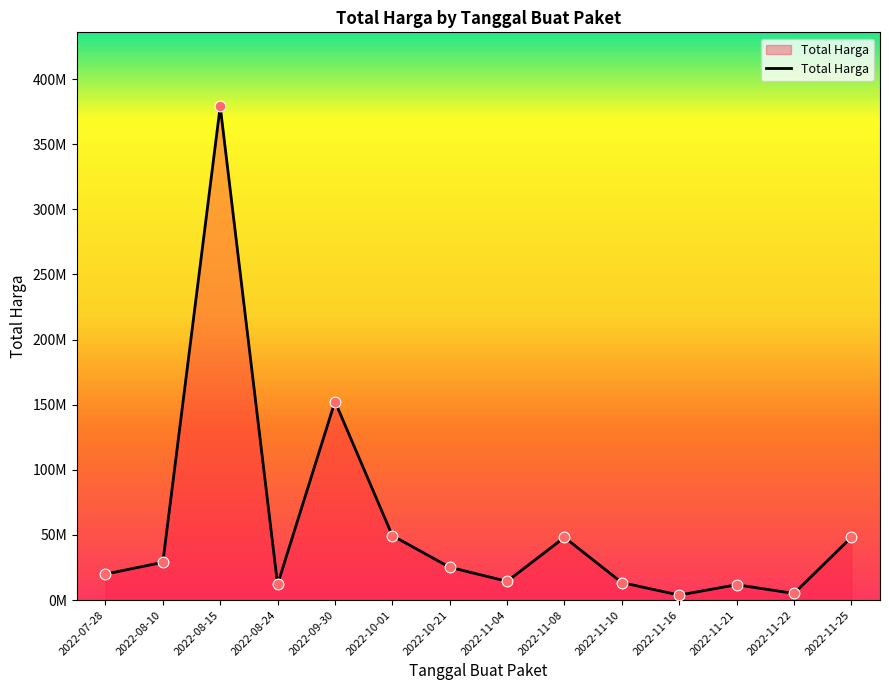

Which has a higher value, 2022-08-15 or 2022-11-16?

2022-08-15